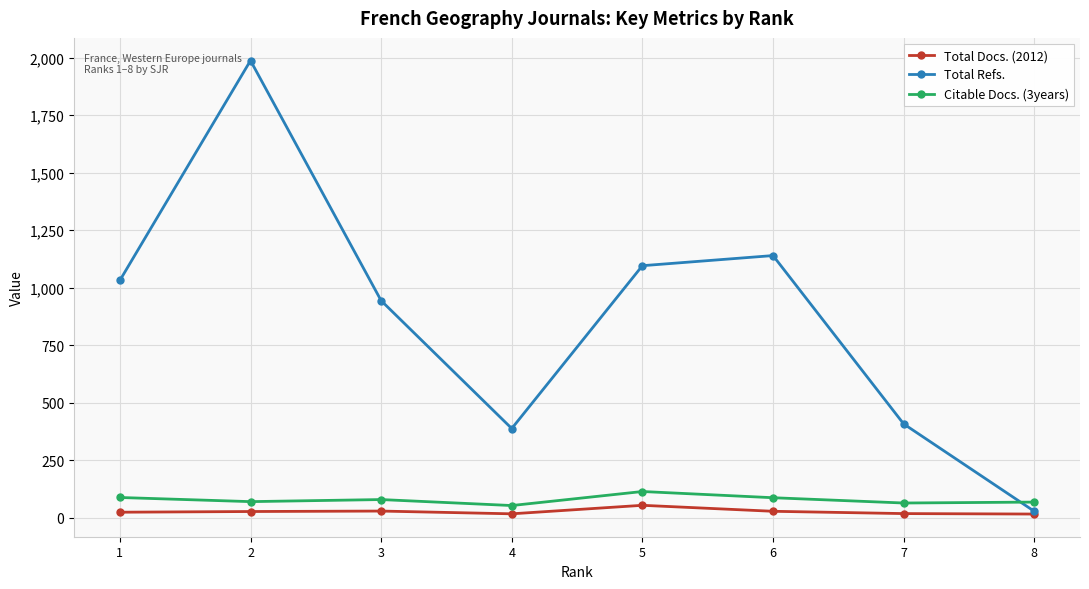

What is the minimum value shown in the chart?

16